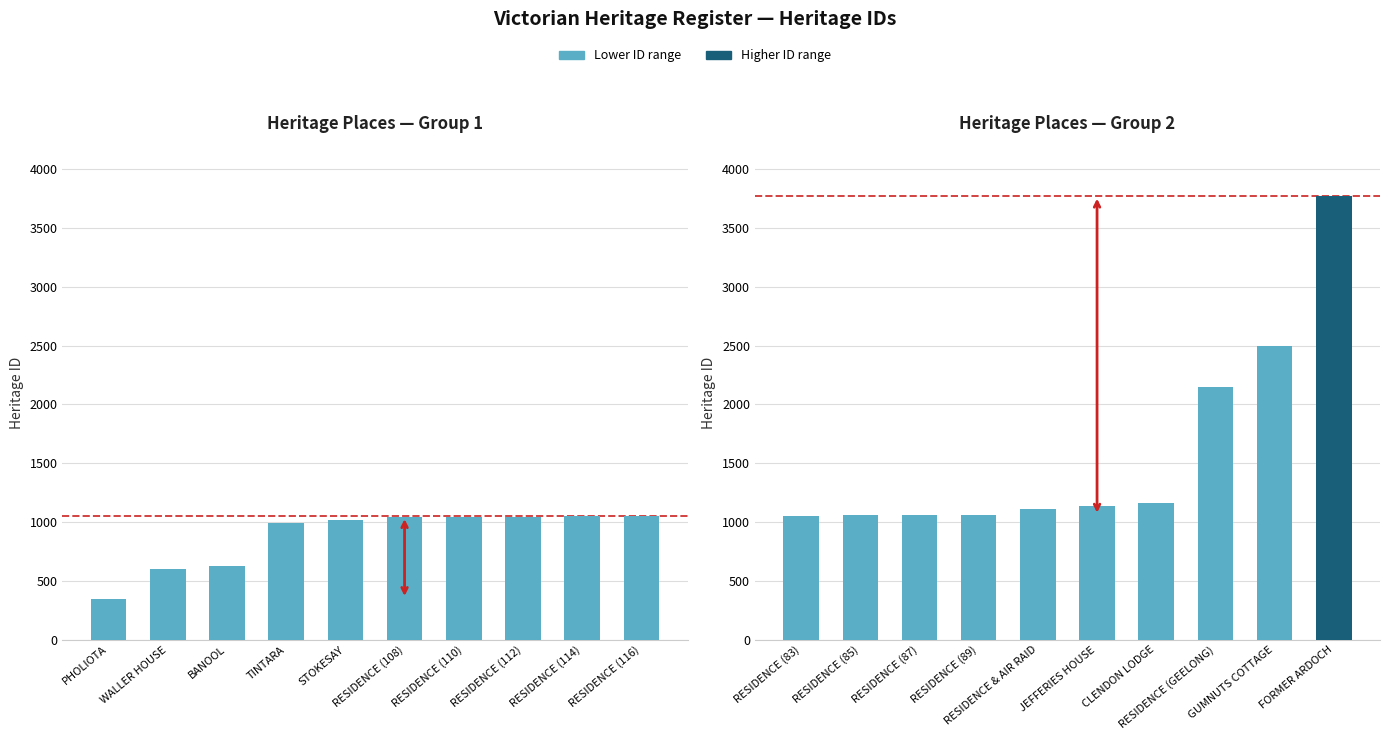

What is the value of the Heritage ID (Group 2) bar at the 7th from the left?

1159